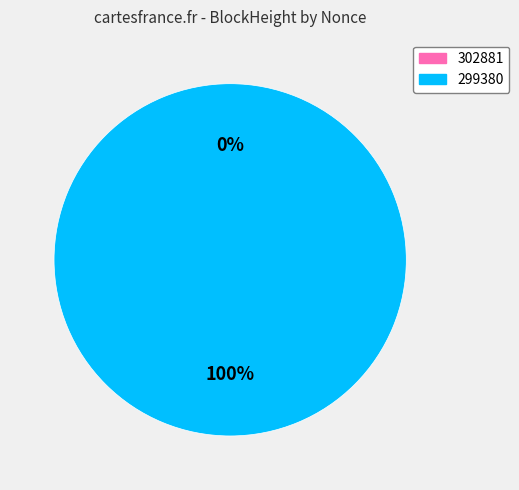

Which category has the biggest portion of the pie?

299380